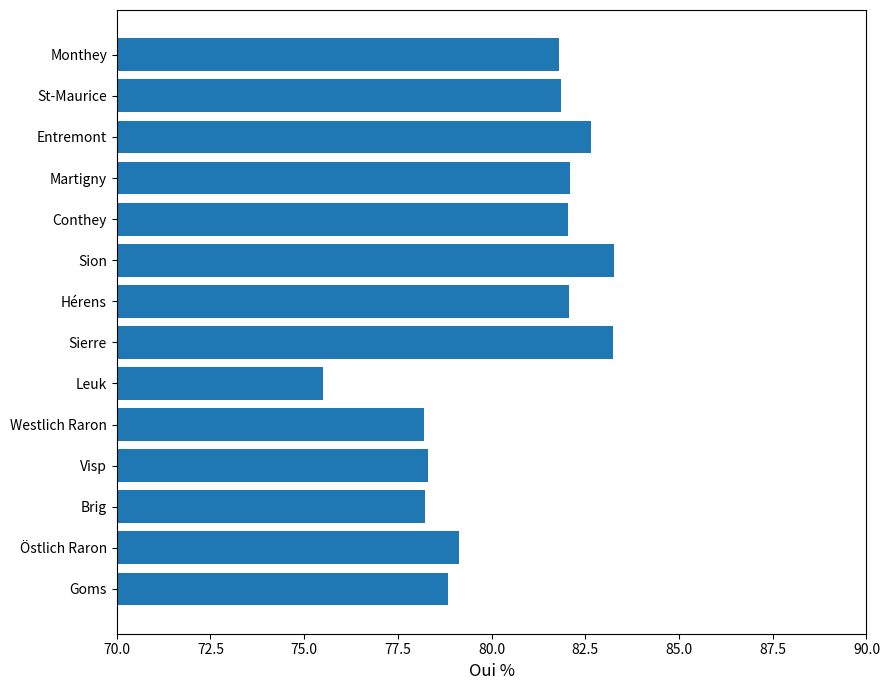

Which label corresponds to the smallest value in the chart?

Leuk